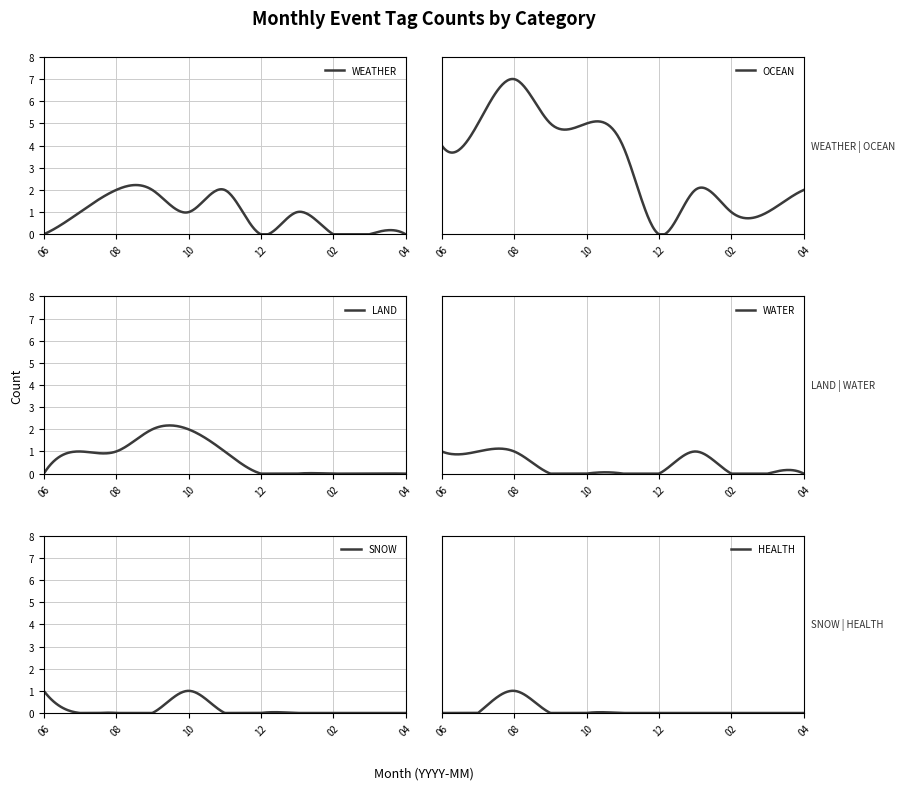

What is the sum of the LAND values at 2023-09 and 2024-04?

2